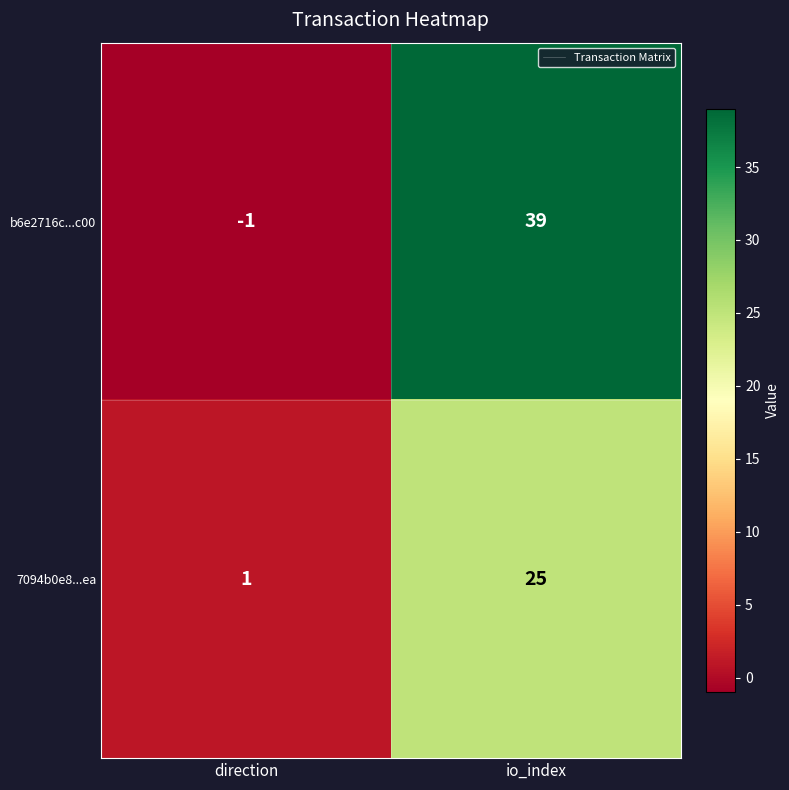

Is it true that 7094b0e8...ea equals 25 at io_index?

True